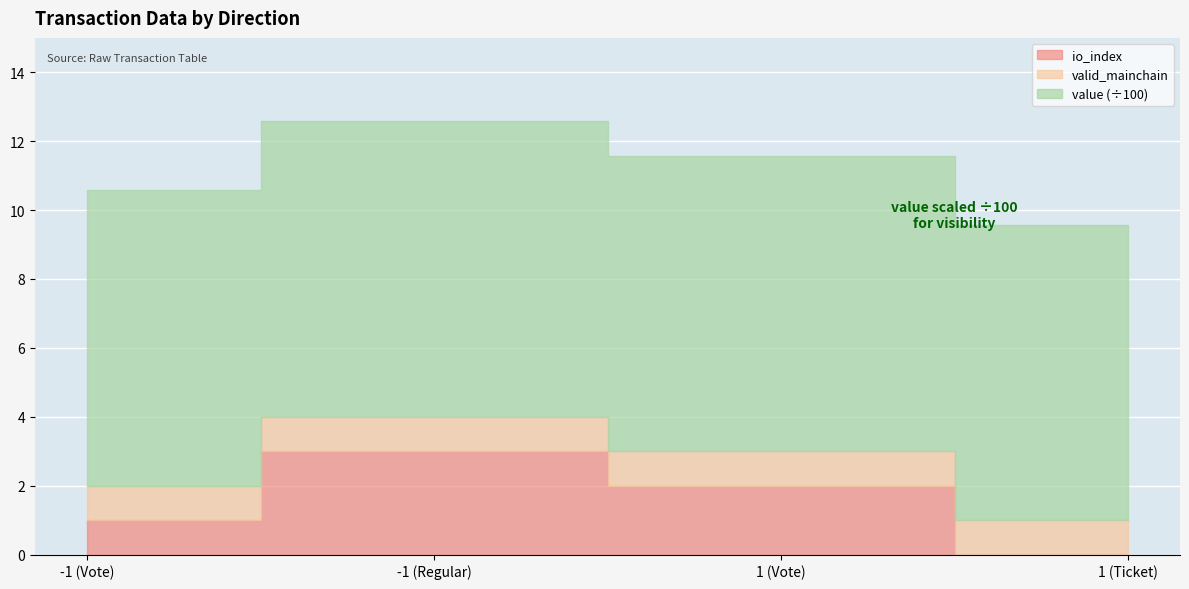

At how many categories does at least one series exceed 373?

4